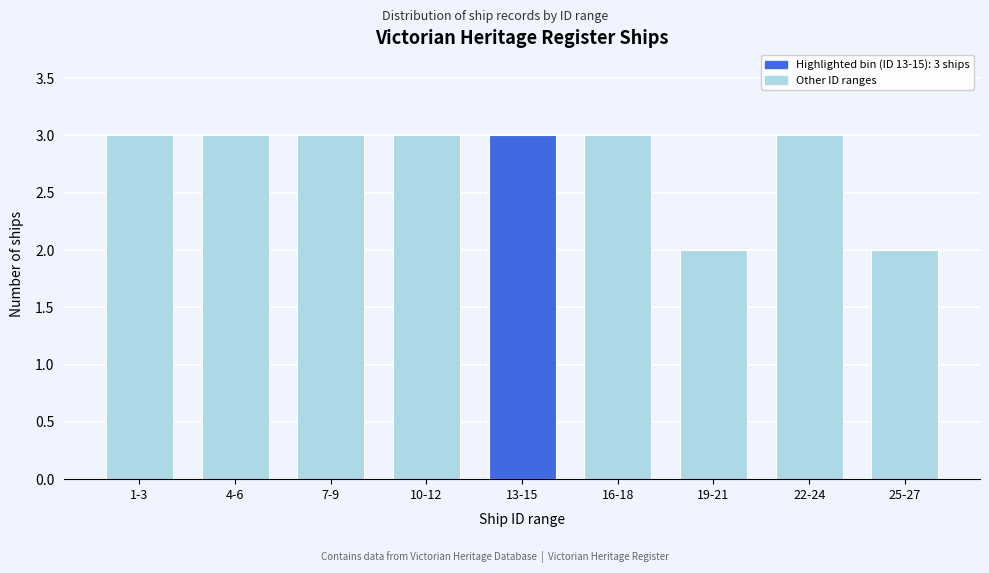

Reading left to right, extract all data points from this chart.

3	3	3	3	3	3	2	3	2